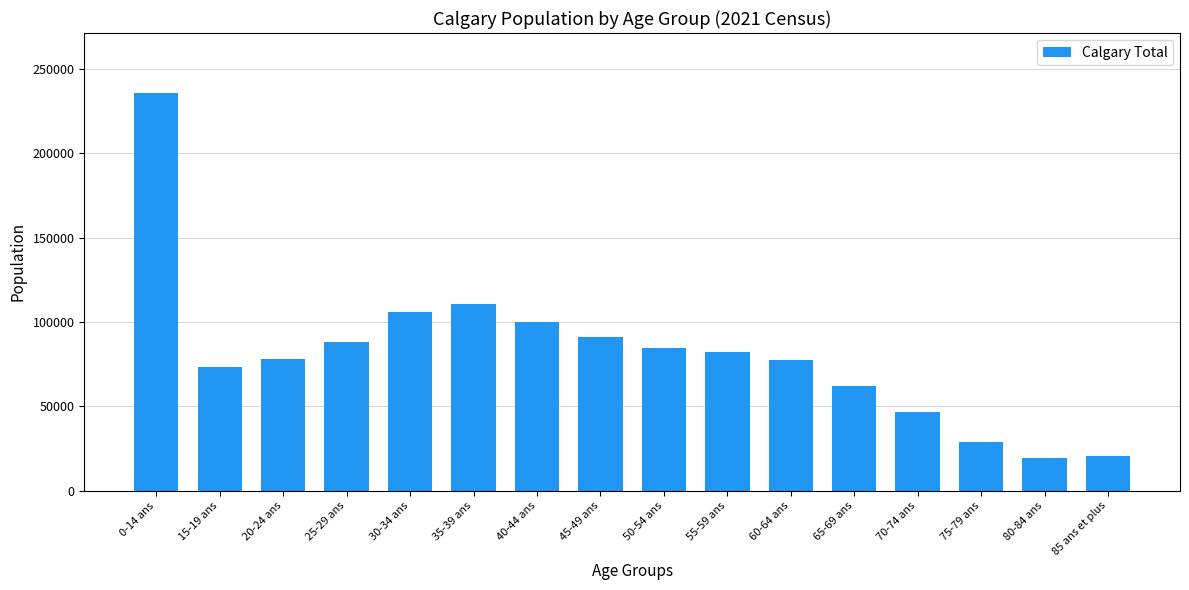

What position from the right is 30-34 ans?

12